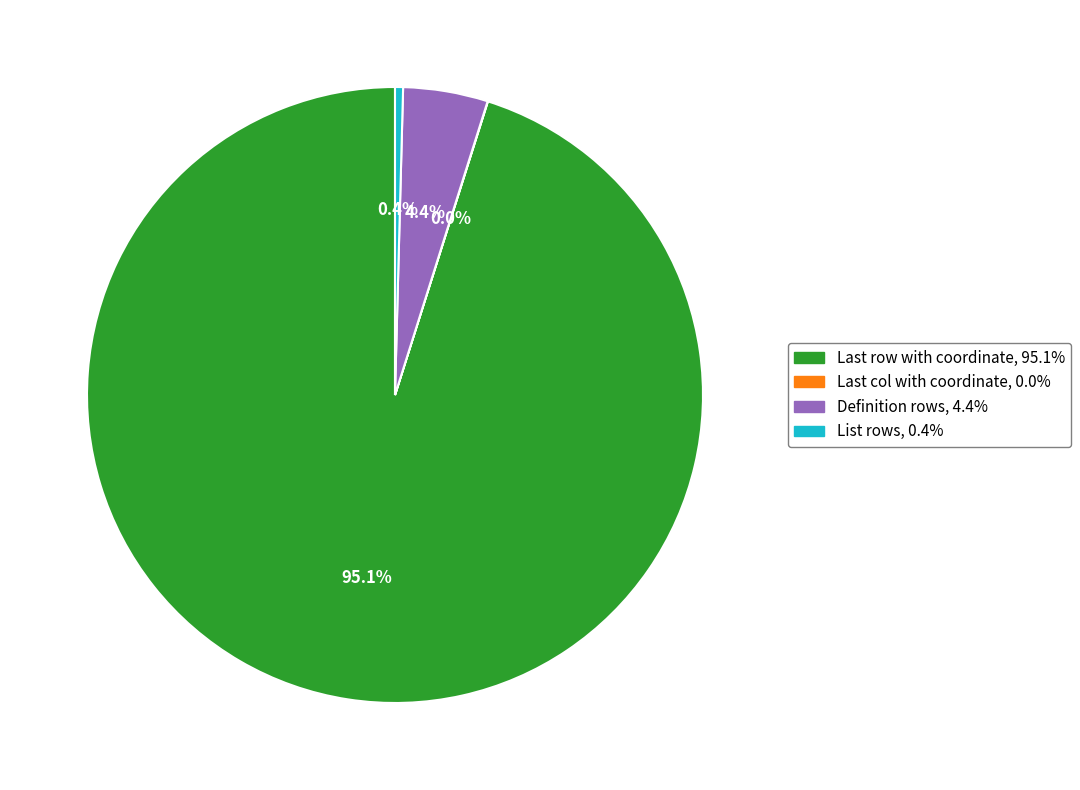

What is the largest slice in the pie chart?

Last row with coordinate